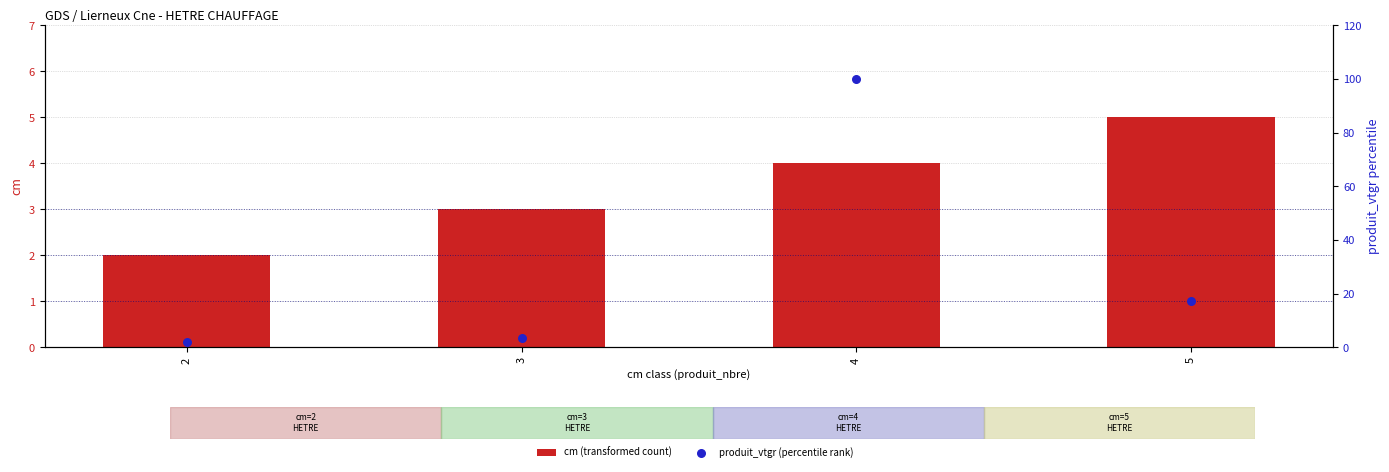

Is the value of cm (transformed count) at 2 greater than the value of produit_vtgr (percentile rank) at 5?

No